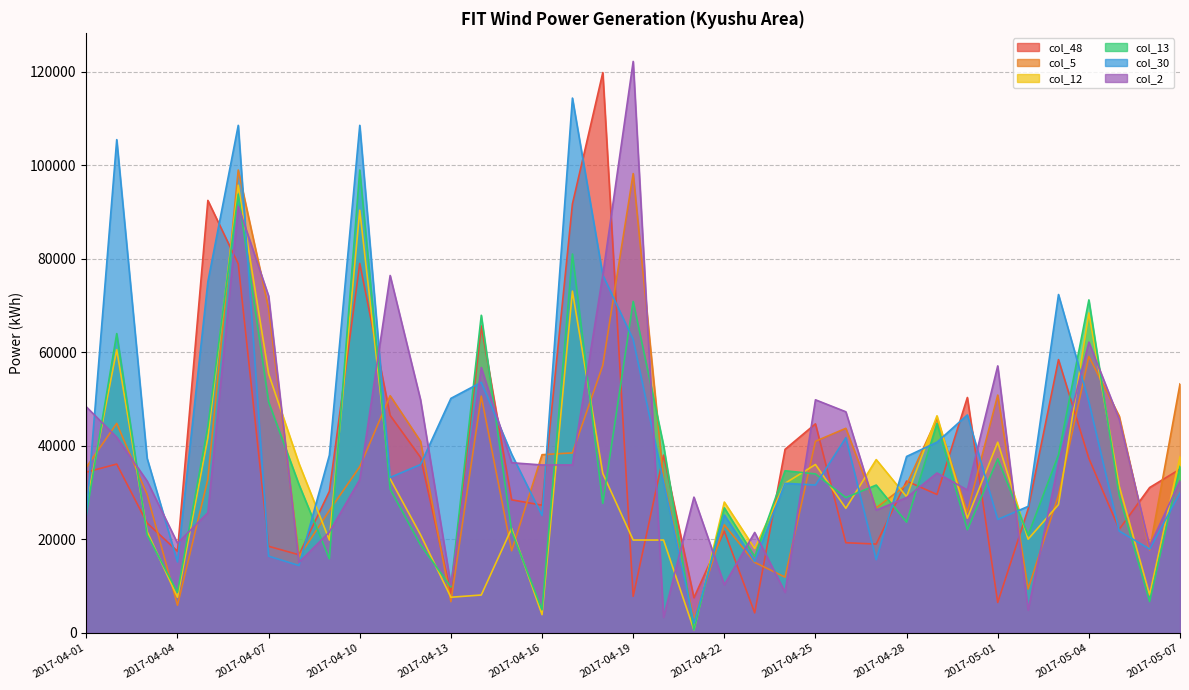

How many interior local peaks does the col_48 series have?

11